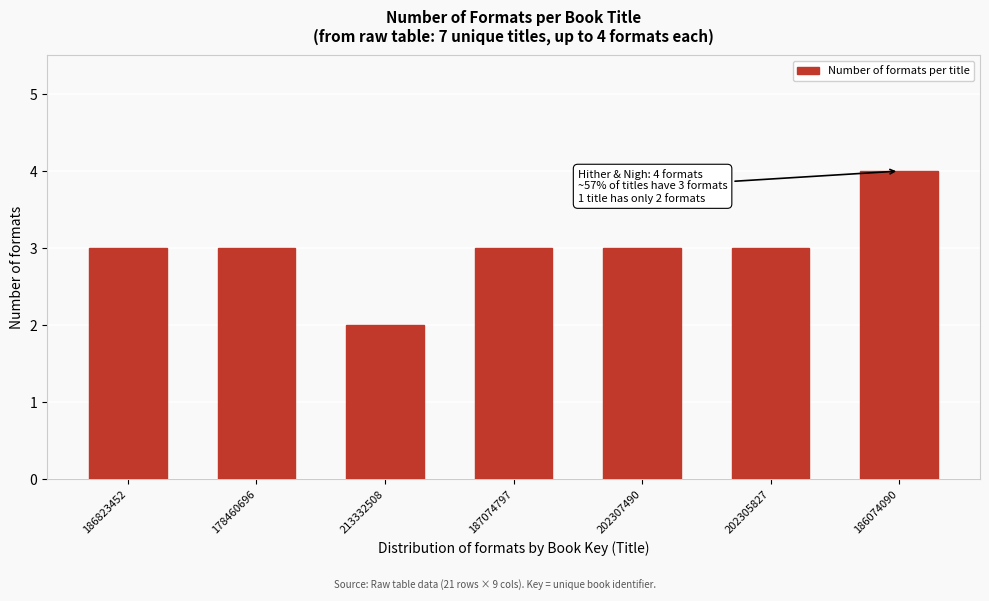

Reading left to right, transcribe all the data shown in this chart.

186823452=3	178460696=3	213332508=2	187074797=3	202307490=3	202305827=3	186074090=4